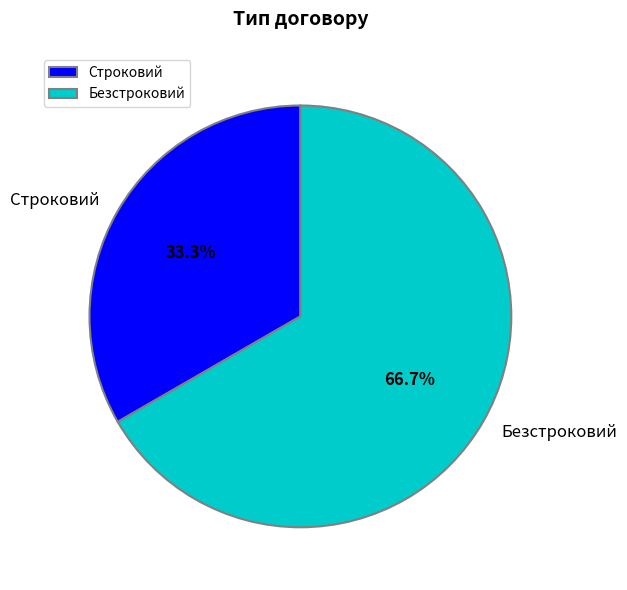

Is it true that Строковий is 42% of the pie?

False